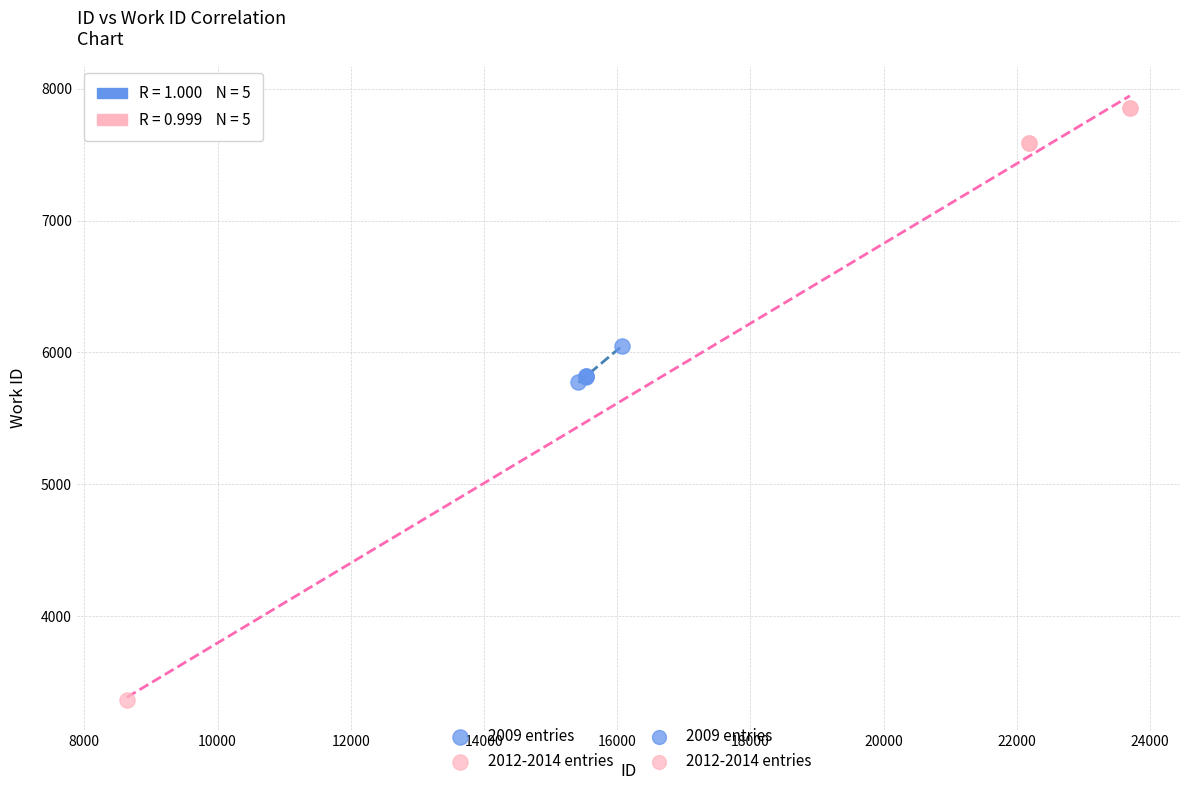

Which series reaches the minimum Y coordinate?

2012-2014 entries